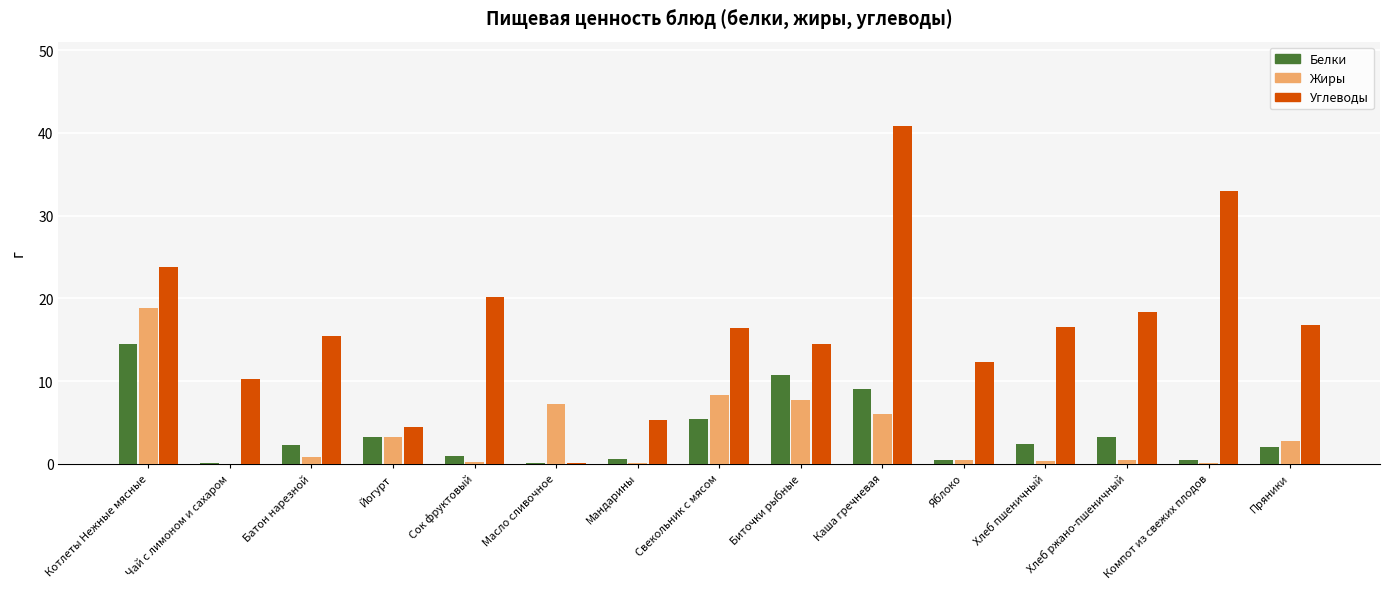

Is it true that Жиры equals 2.3 at Каша гречневая?

False